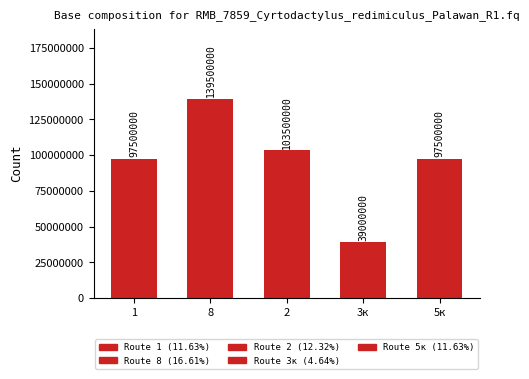

What is the label of the 2nd bar from the left?

8